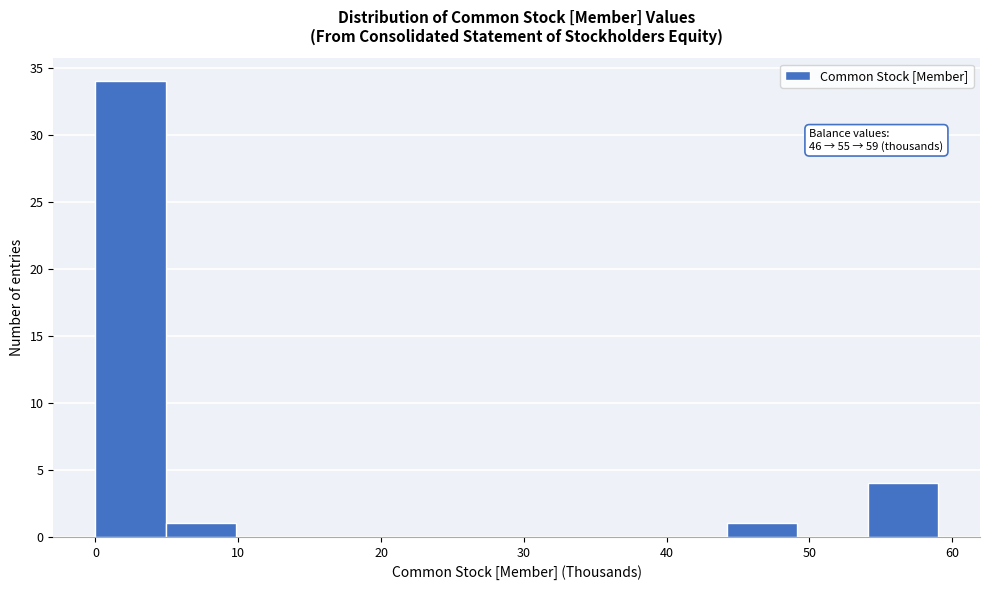

Which range on the x-axis has the tallest bar?

0 to 5